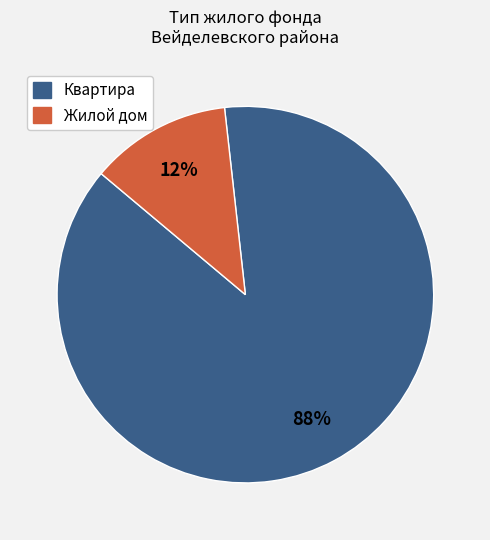

Which slice is the largest?

Квартира